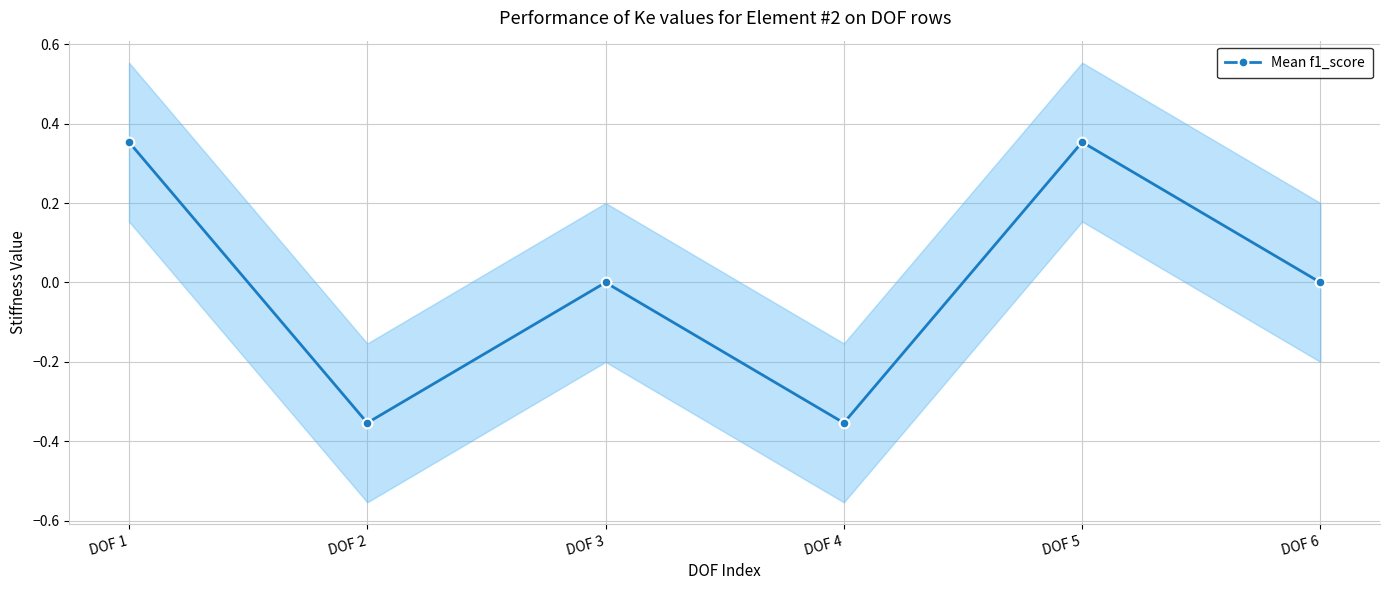

How many lines are shown in the chart?

1